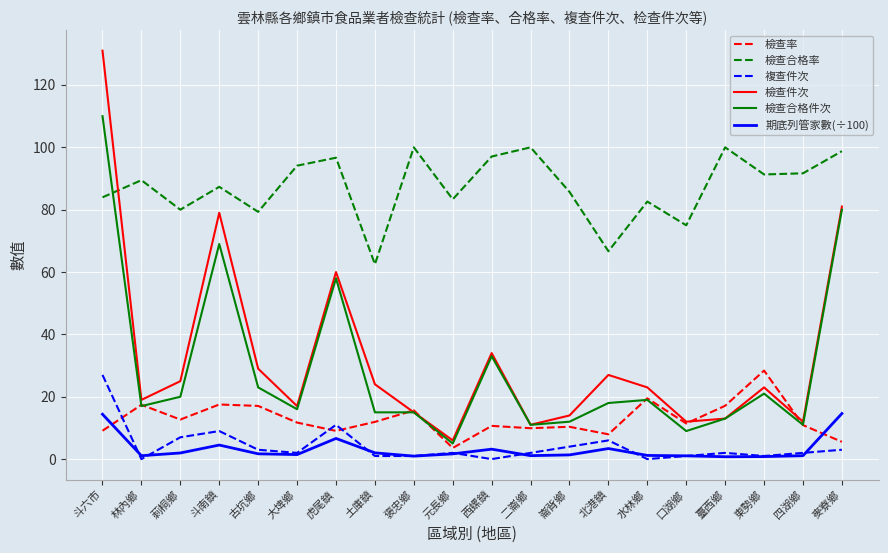

Where does the 檢查率 series first go above 11?

林內鄉